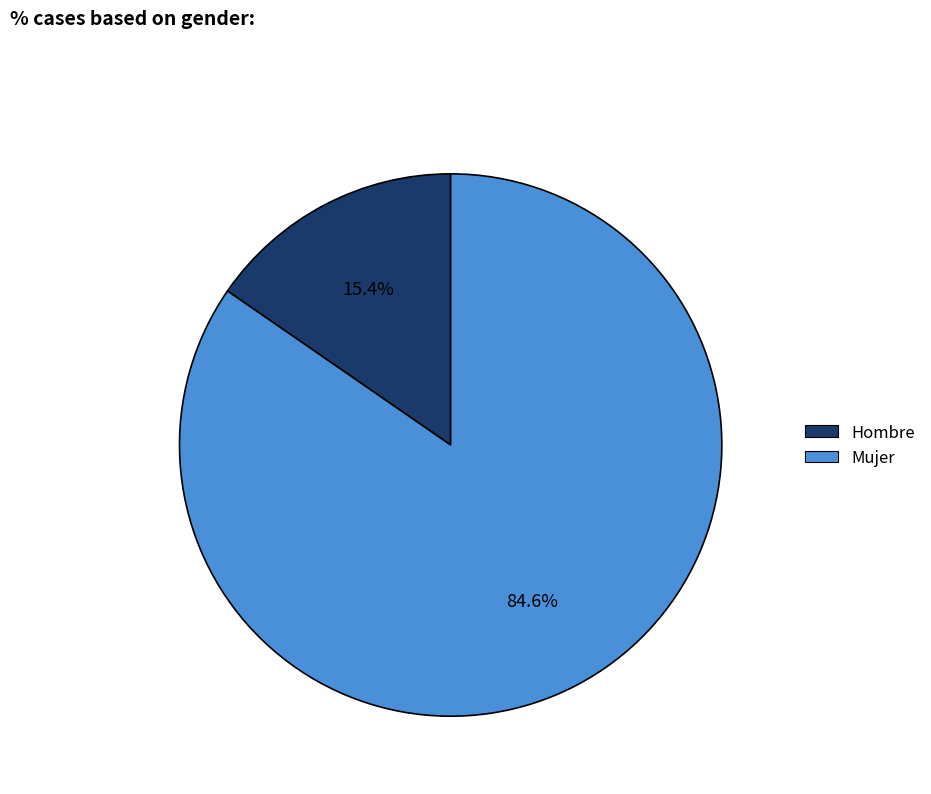

Between Mujer and Hombre, which is larger?

Mujer